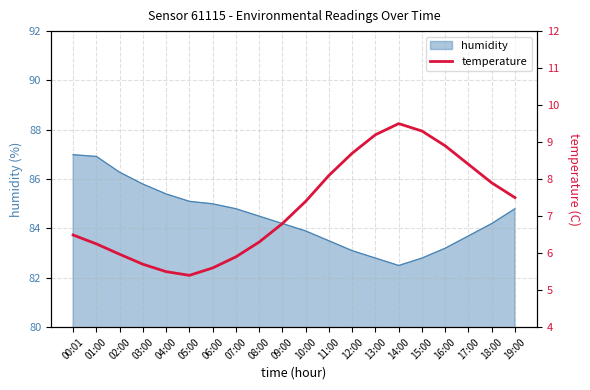

What is the highest value of the humidity series?

87.0